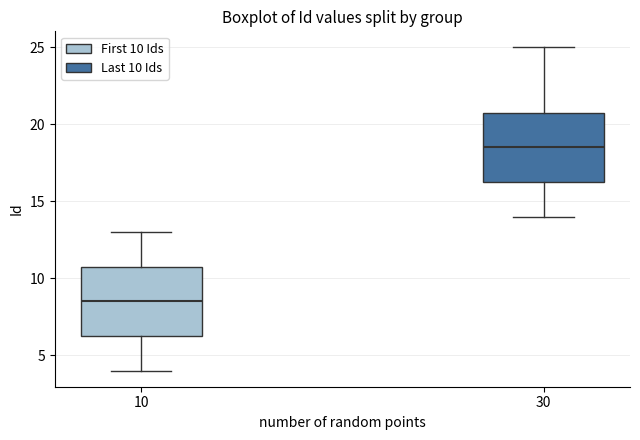

Reading left to right, transcribe this box plot: for each box, give where its median line is, the range the box spans, and where its two whiskers end, as read against the y-axis. The values are not printed on the chart, so give them approximately, as read against the axis.

10: median 8.5, box 6.5 to 11.0, whiskers 4.0 to 13.0
30: median 18.5, box 16.5 to 21.0, whiskers 14.0 to 25.0